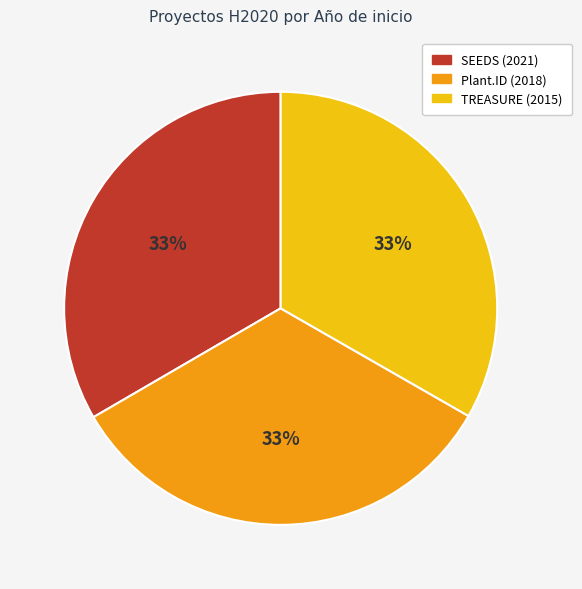

How many slices are in this pie chart?

3